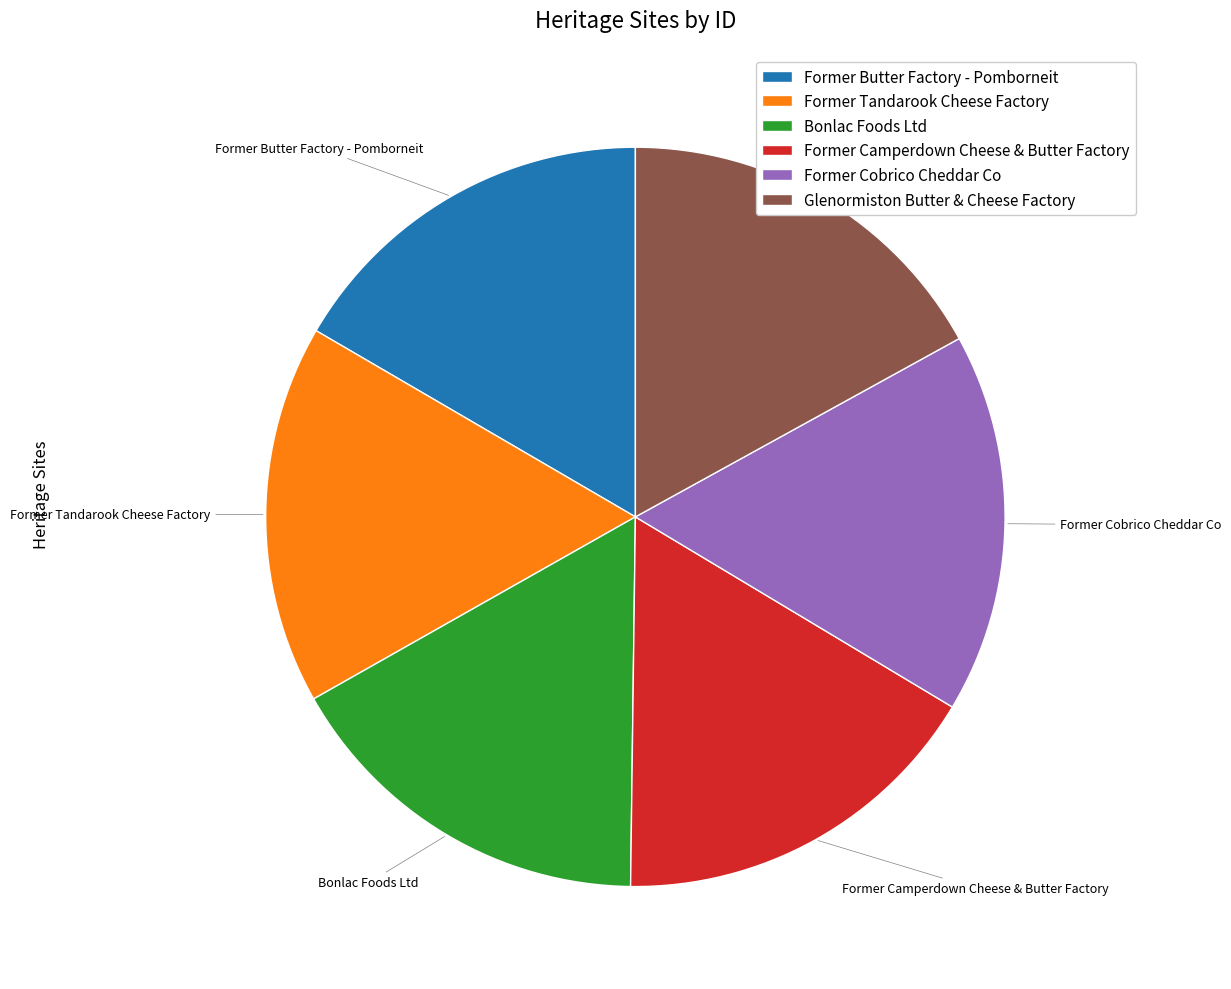

How many slices are in this pie chart?

6